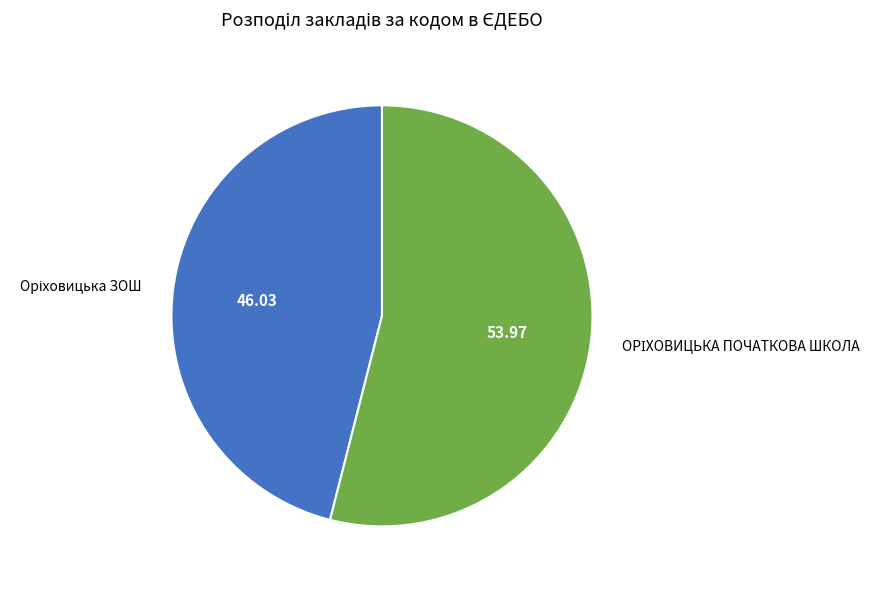

Is there any slice that represents more than half of the pie?

Yes